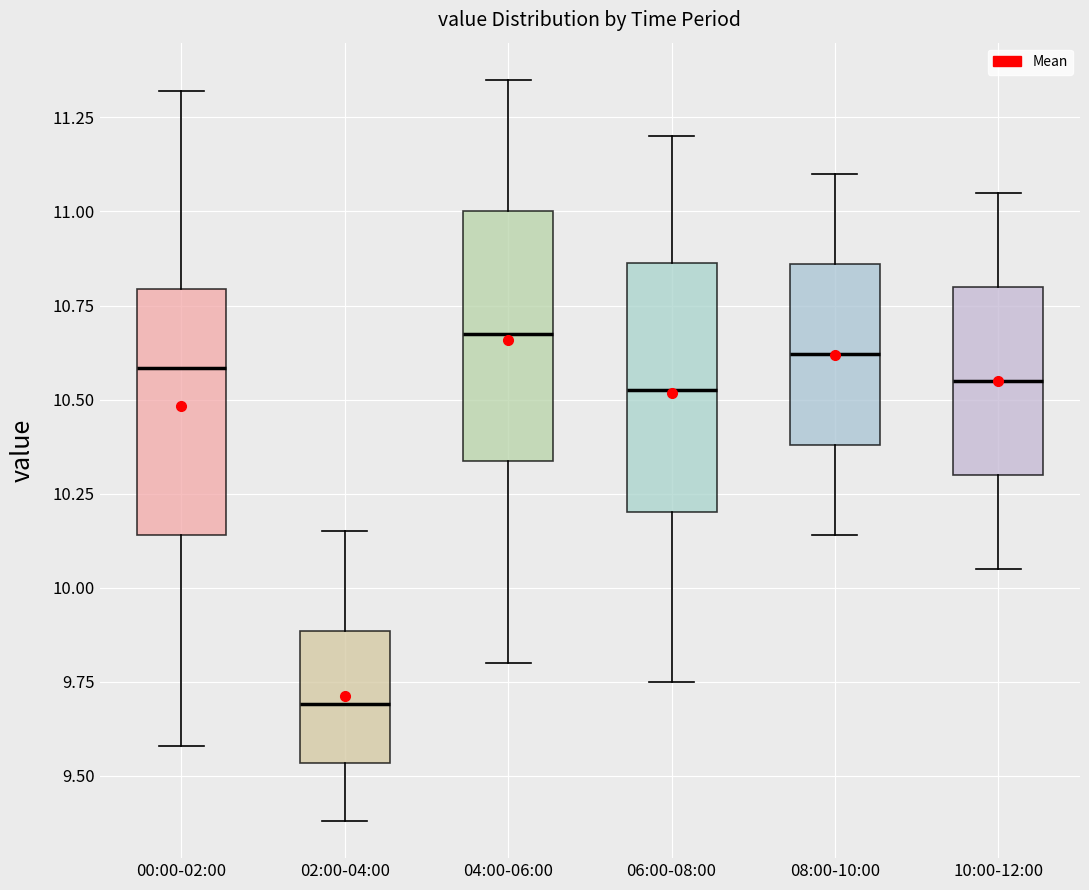

Where does the lower whisker of the box for 10:00-12:00 end on the y-axis? The values are not printed on the chart, so give them approximately, as read against the axis.

10.05